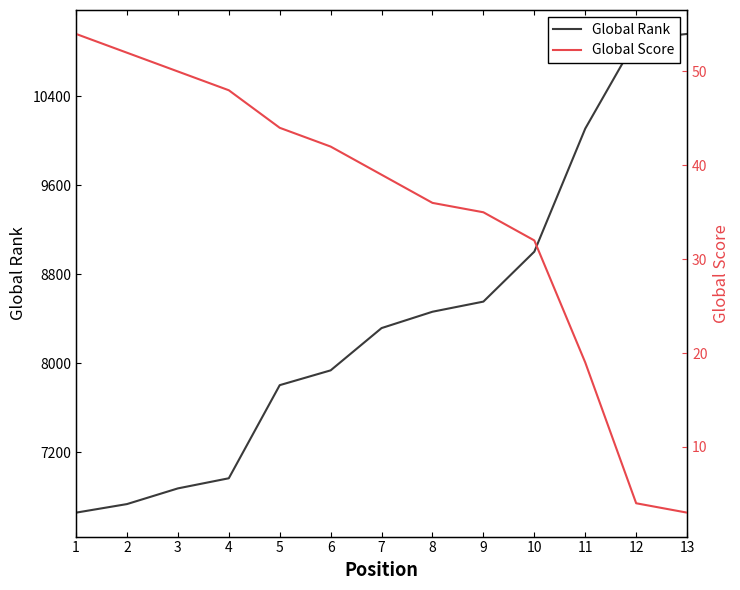

Rank the series at 12 from lowest to highest value.

Global Score, Global Rank